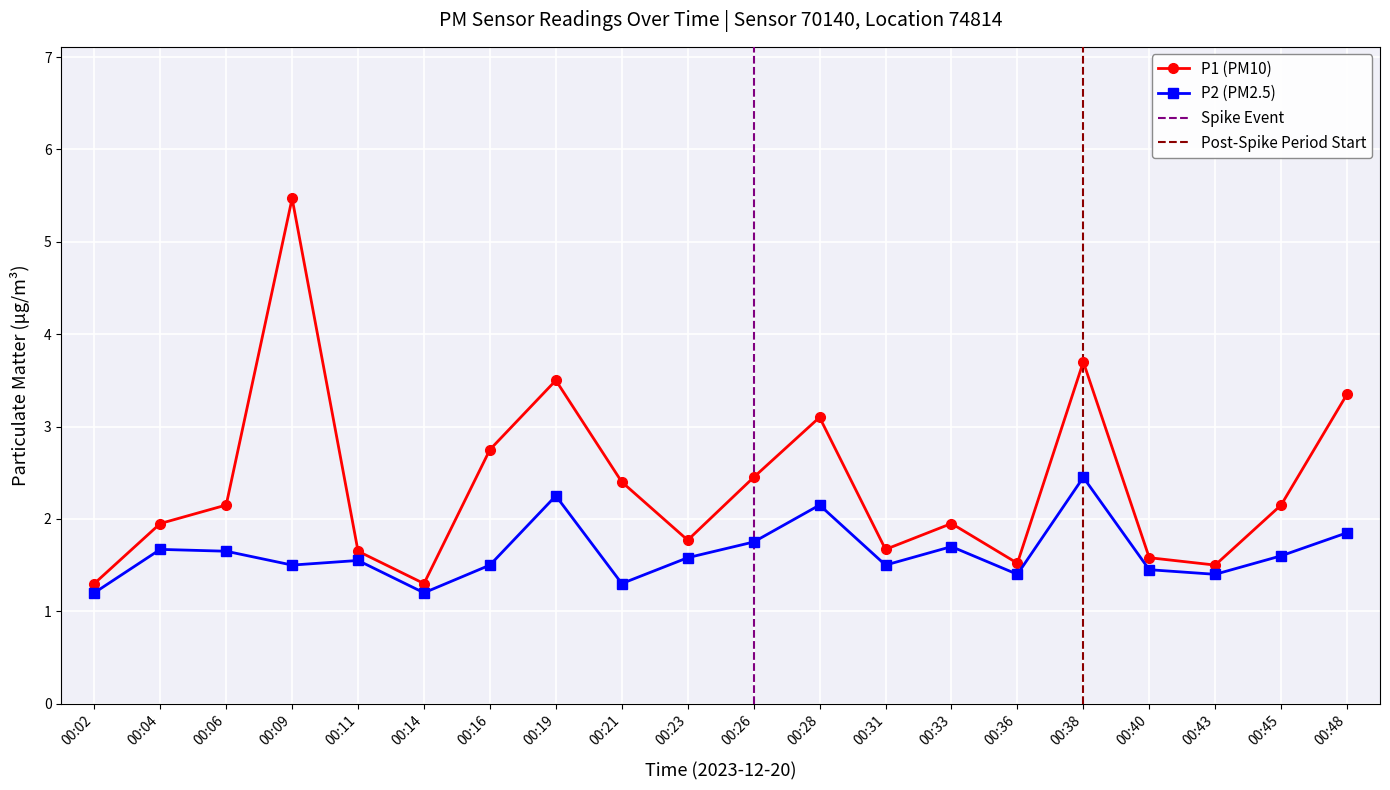

What is the minimum value shown in the chart?

1.2